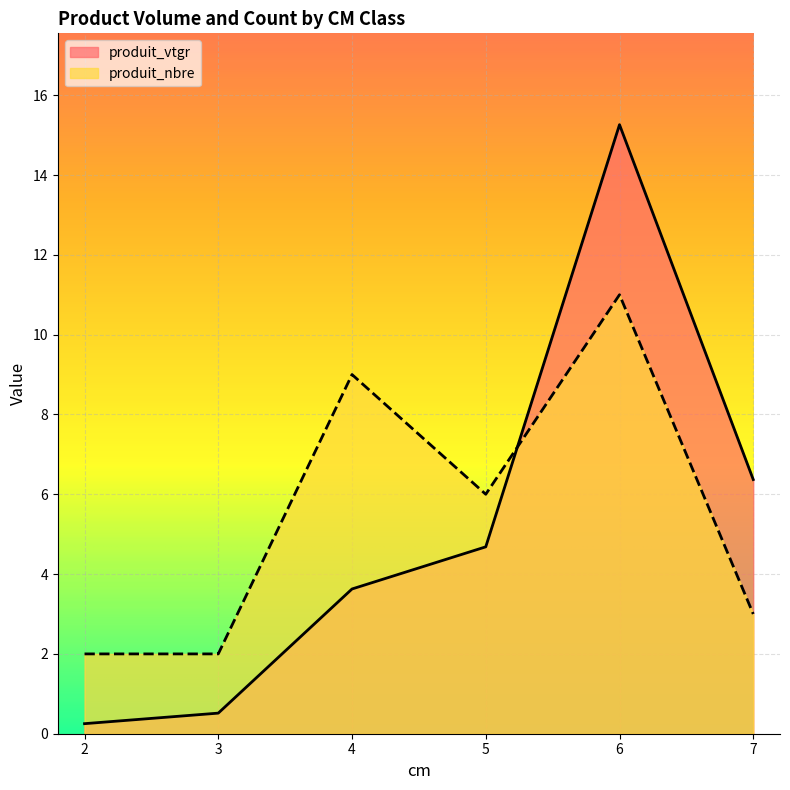

Where is produit_nbre nearest to the value 6?

5